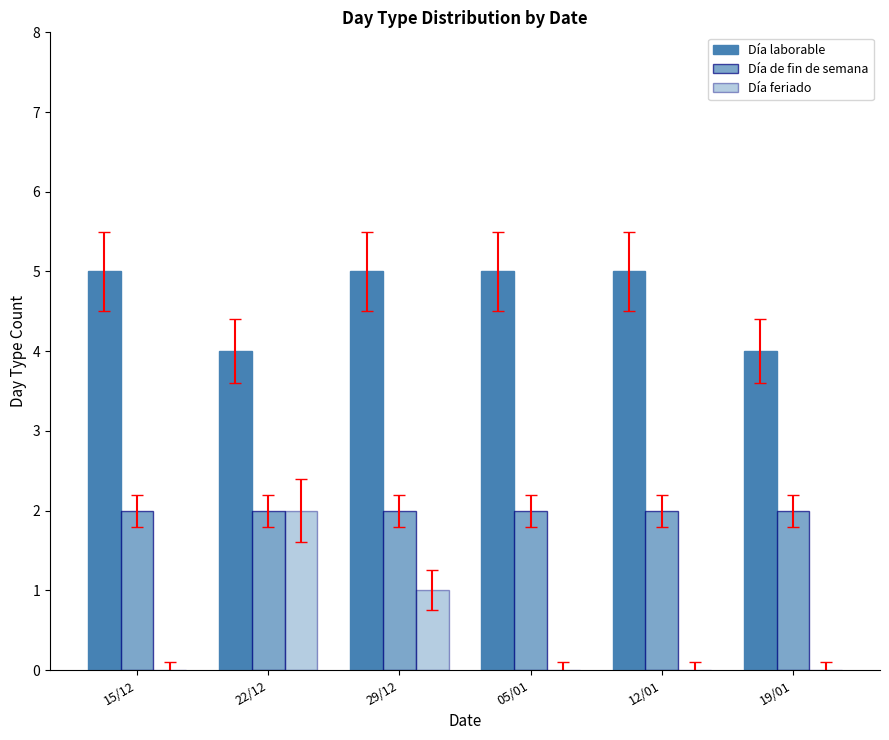

What is the difference between the Día laborable values at 19/01 and 05/01?

1